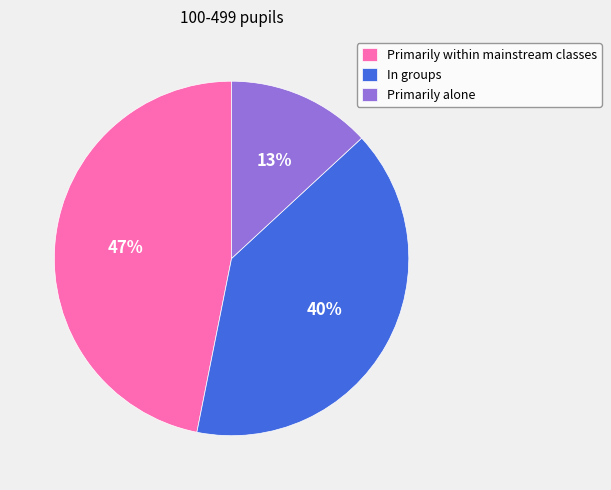

To the nearest percent, what is the combined percentage of Primarily within mainstream classes and Primarily alone?

60%